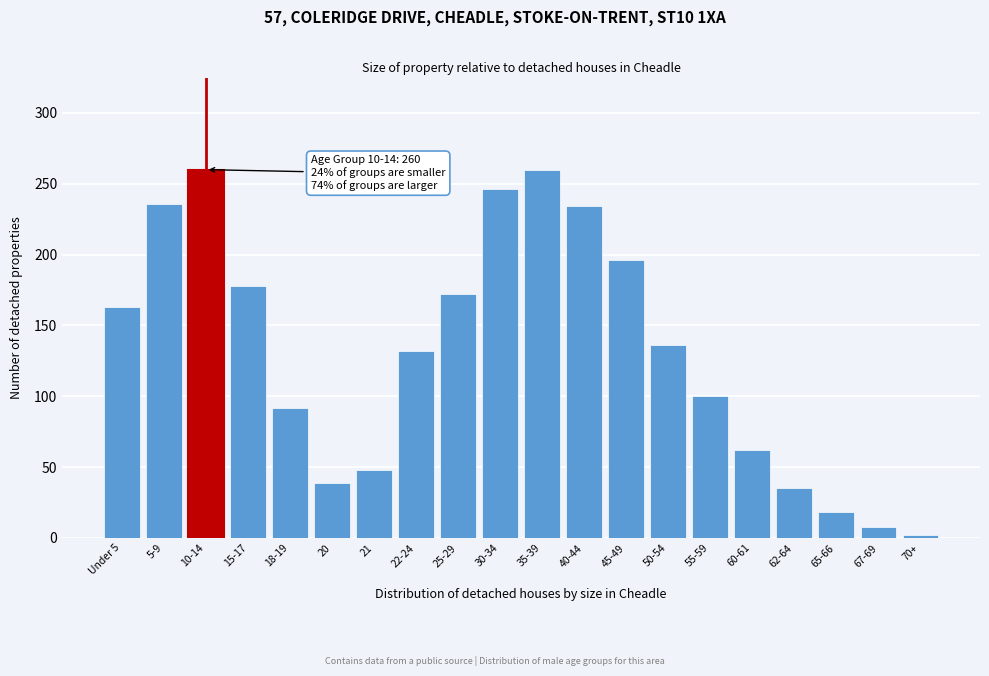

Reading right to left, transcribe all the data shown in this chart.

70+=2	67-69=8	65-66=18	62-64=35	60-61=62	55-59=100	50-54=136	45-49=196	40-44=234	35-39=260	30-34=246	25-29=172	22-24=132	21=48	20=39	18-19=92	15-17=178	10-14=260	5-9=236	Under 5=163